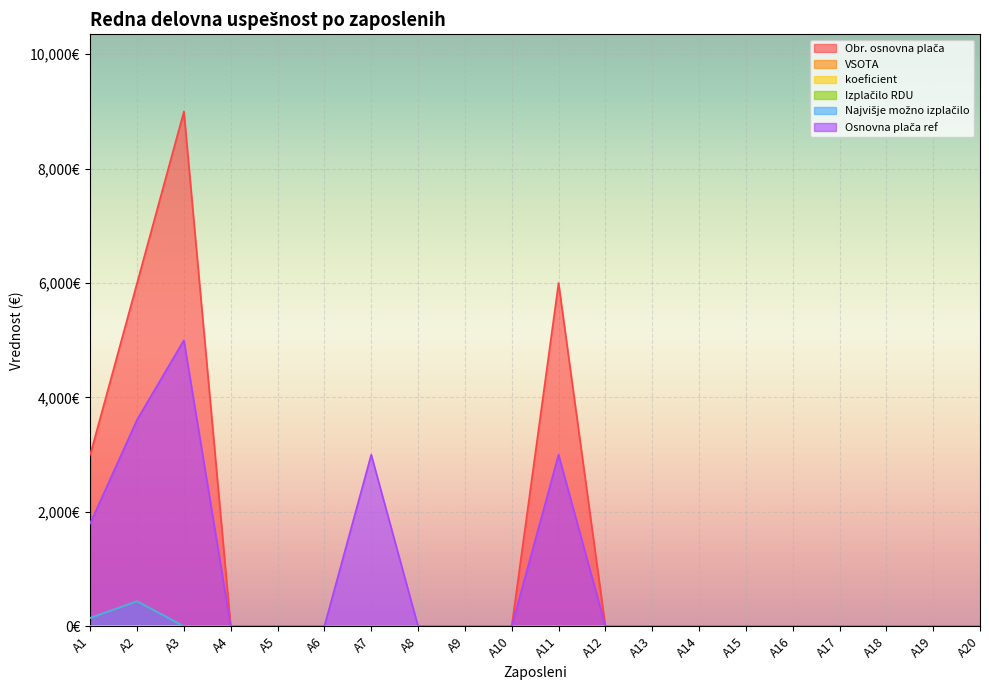

Which series has the largest total across all categories?

Obr. osnovna plača